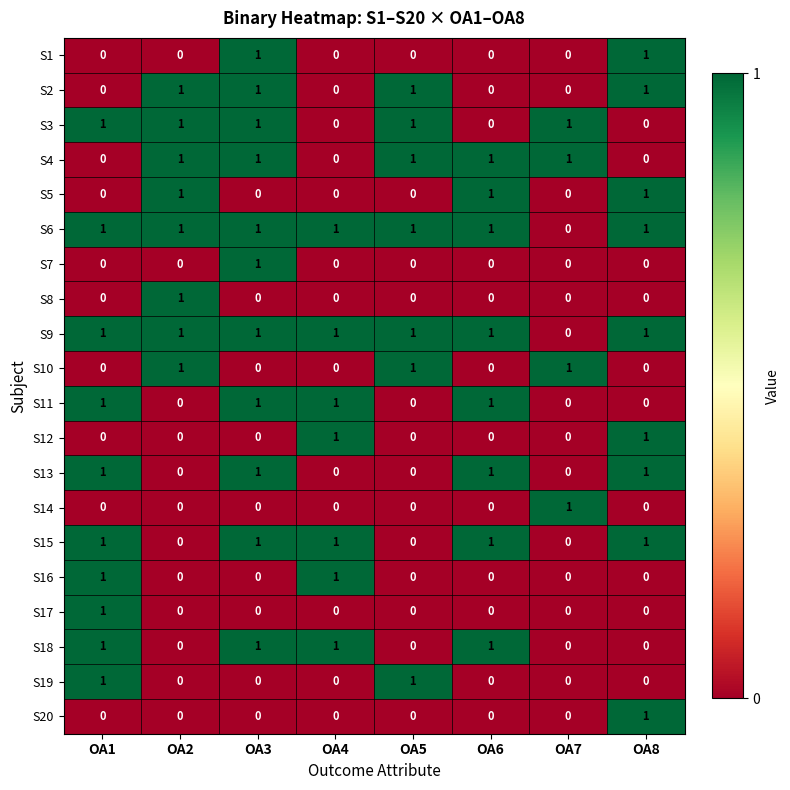

At which category is the sum across all series the highest?

OA3